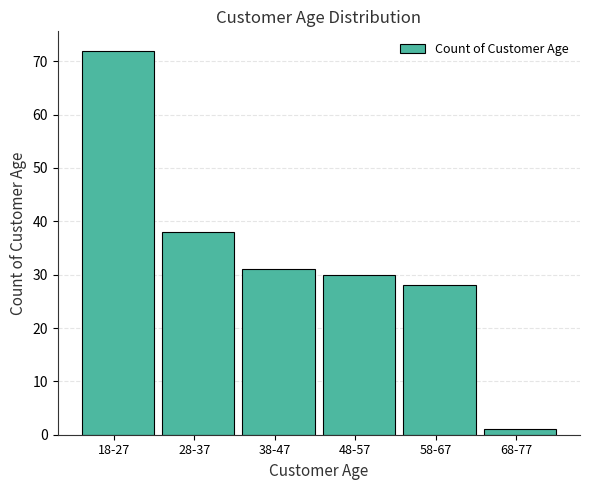

Reading left to right, extract all data points from this chart.

72	38	31	30	28	1